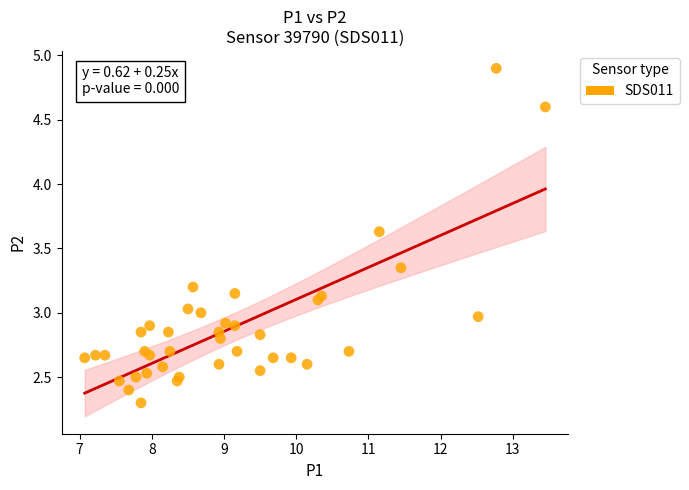

What is the range of X values (max minus min)?

6.4